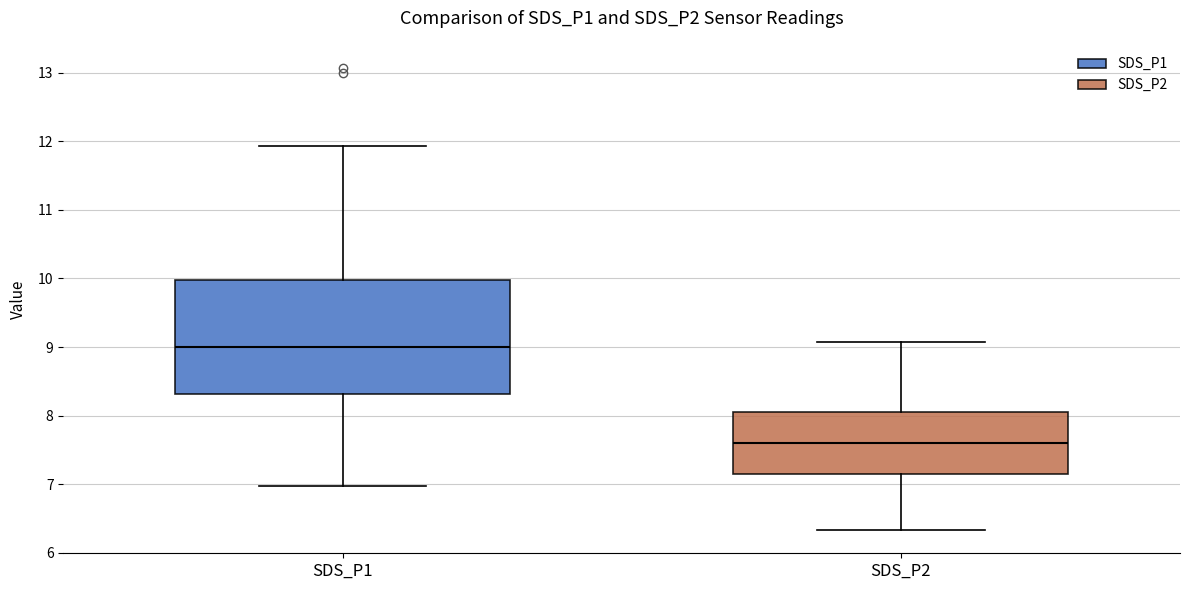

Which box is the tallest, from its lower edge to its upper edge?

SDS_P1